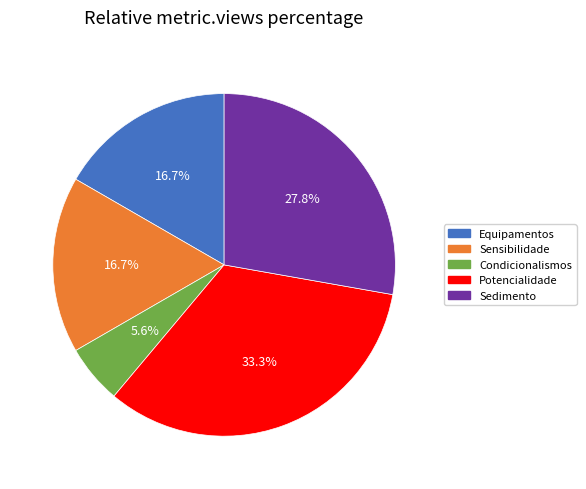

Which slice is the largest?

Potencialidade